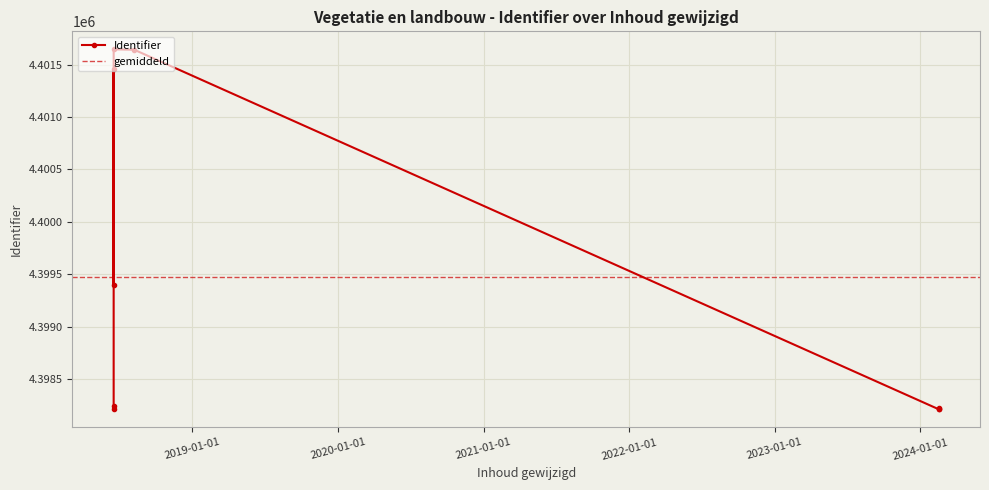

What value does the data have at 2018-06-17 14:25:45, to the nearest 100?

4398200